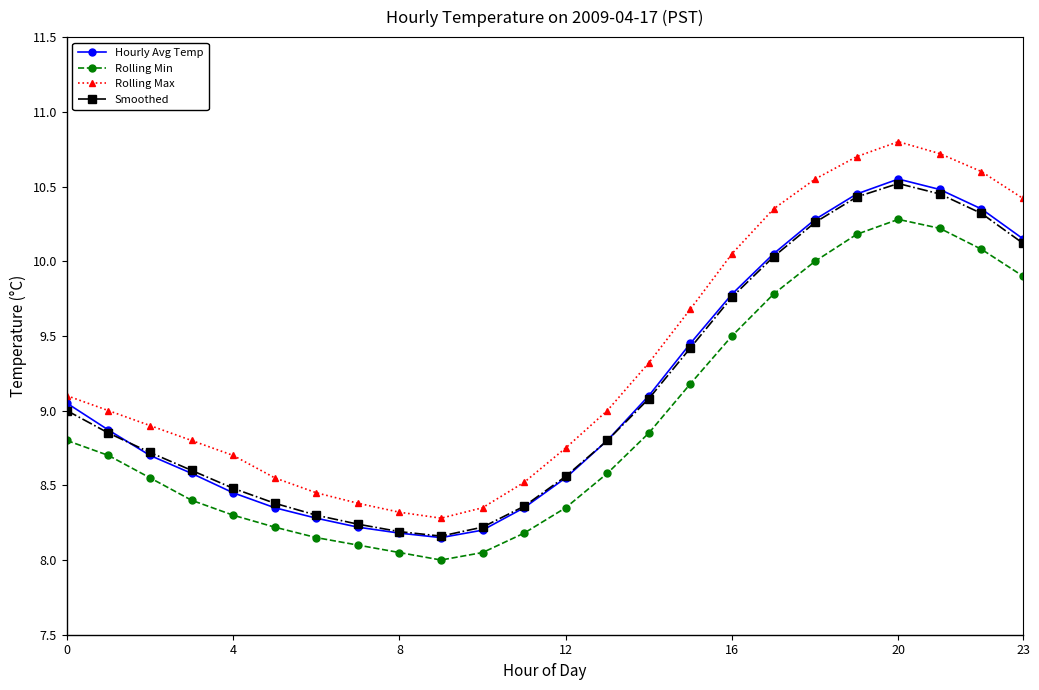

What is the greatest value displayed?

10.8